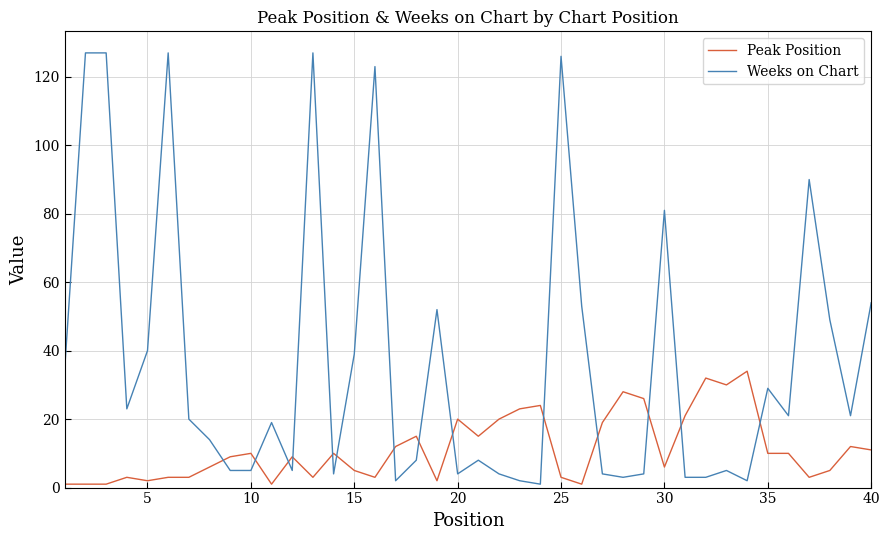

Which series has the largest range (max minus min)?

Weeks on Chart